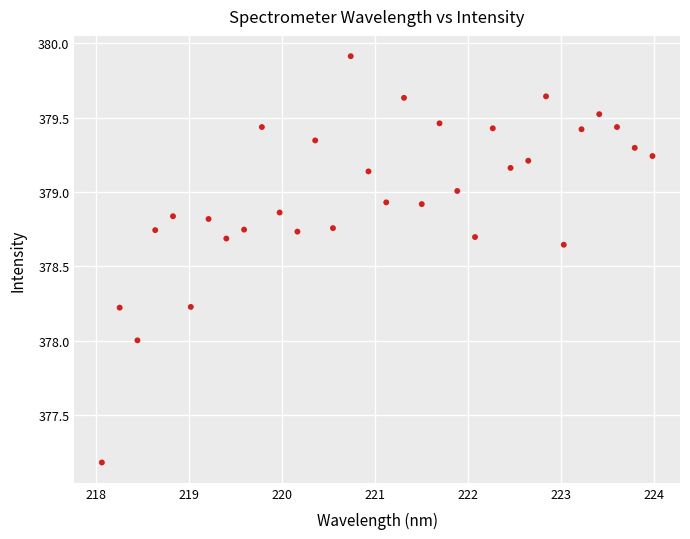

What is the range of Y values (max minus min)?

2.7